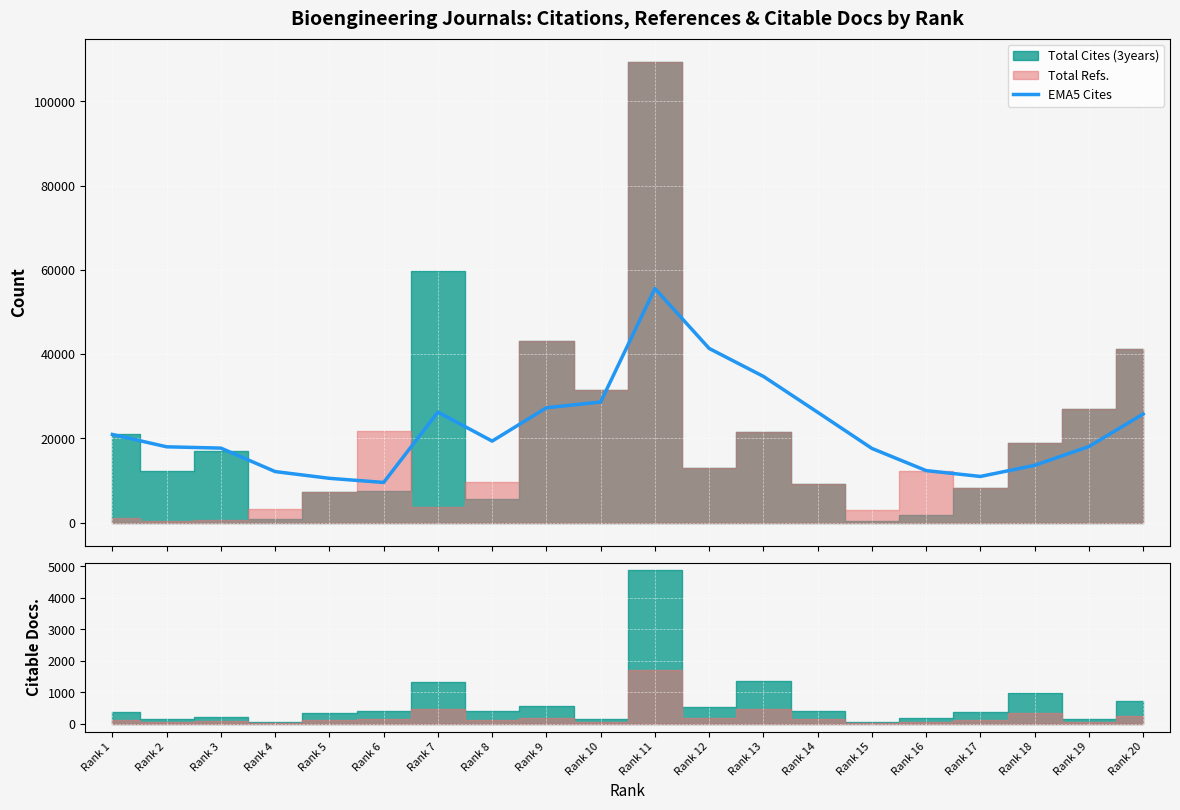

What is the maximum value for EMA5 Cites?

55563.3